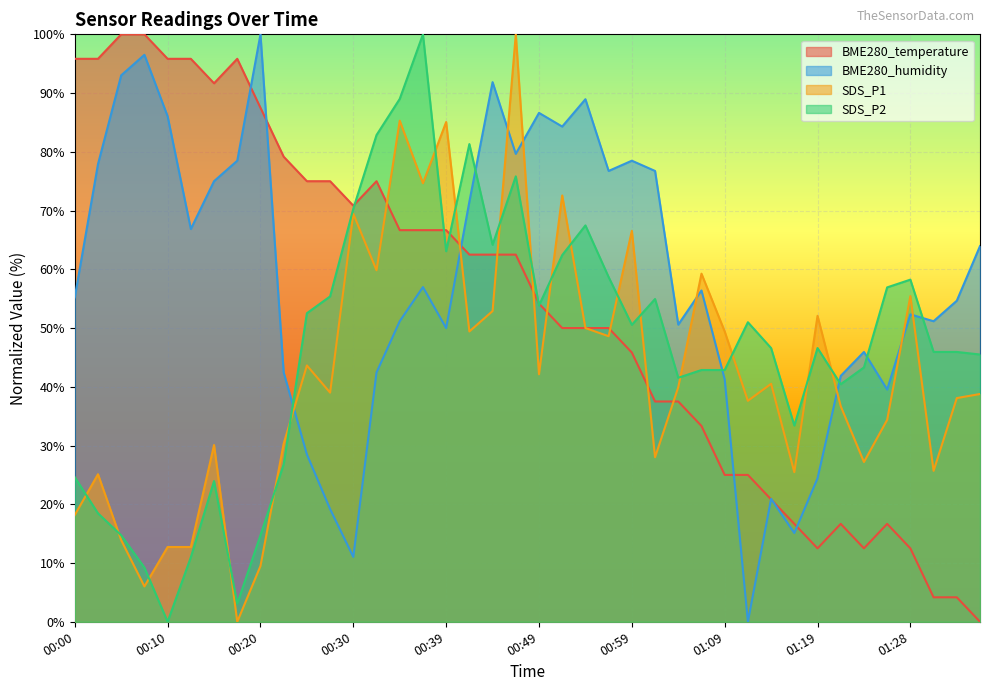

True or false: SDS_P2 and BME280_humidity intersect in this chart.

True